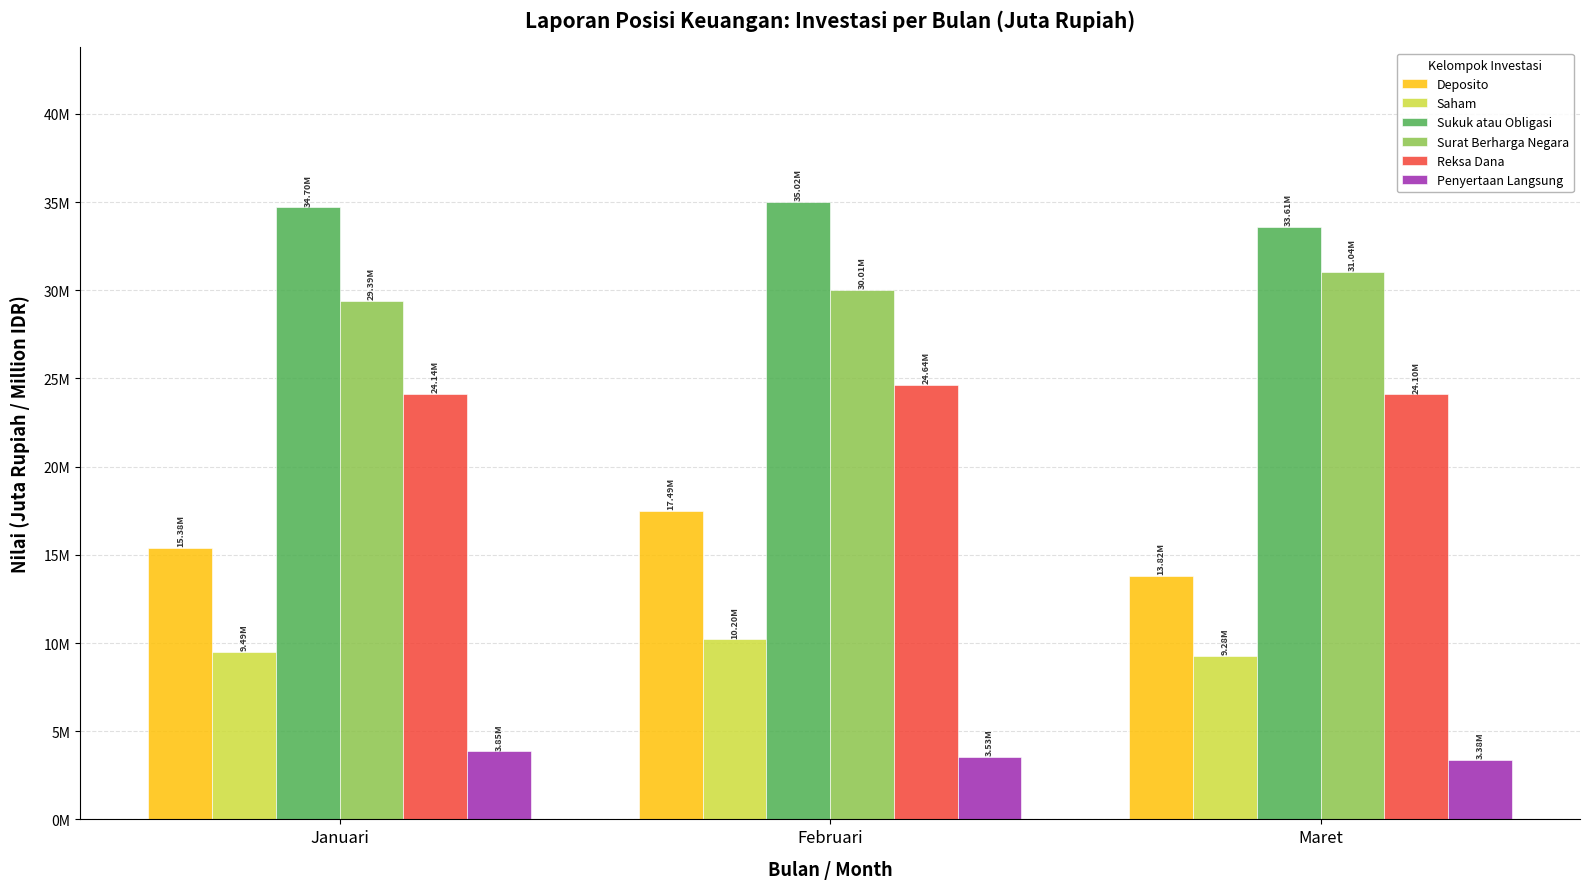

Where is Surat Berharga Negara nearest to the value 30213487?

Februari